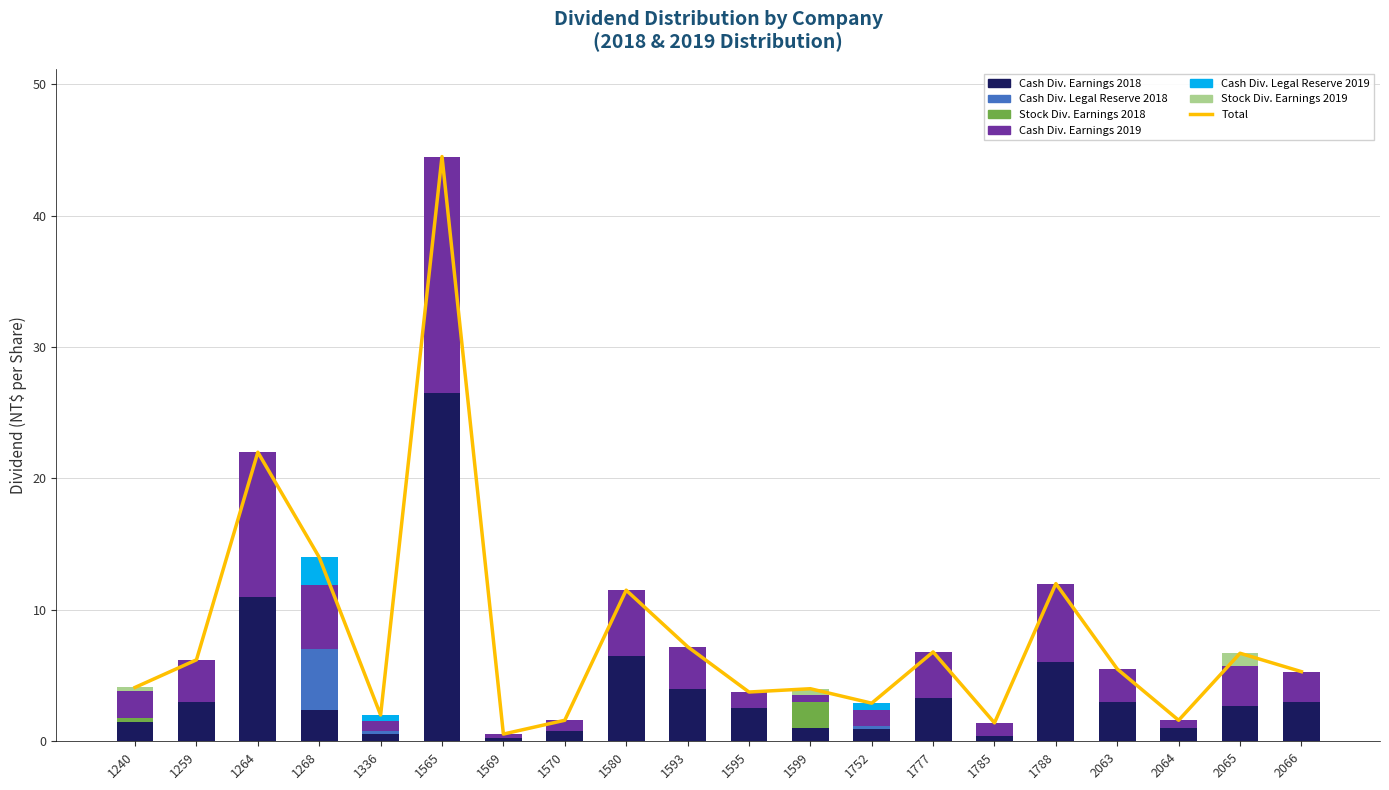

Is the value of Cash Div. Earnings 2019 at 1570 greater than the value of Stock Div. Earnings 2018 at 1599?

No